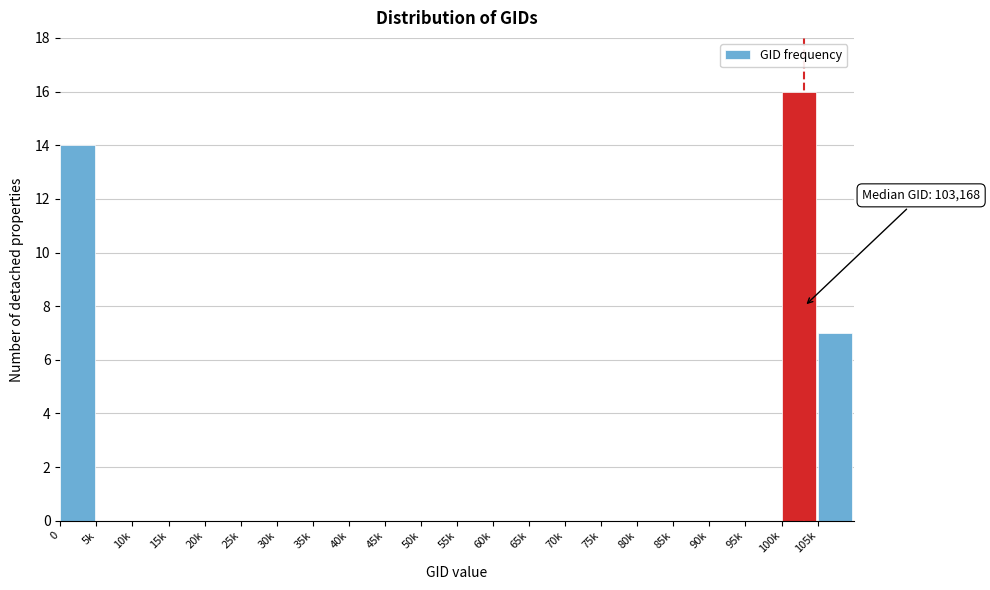

Reading right to left, list all the values displayed in this chart.

105k=7	100k=16	95k=0	90k=0	85k=0	80k=0	75k=0	70k=0	65k=0	60k=0	55k=0	50k=0	45k=0	40k=0	35k=0	30k=0	25k=0	20k=0	15k=0	10k=0	5k=0	0=14